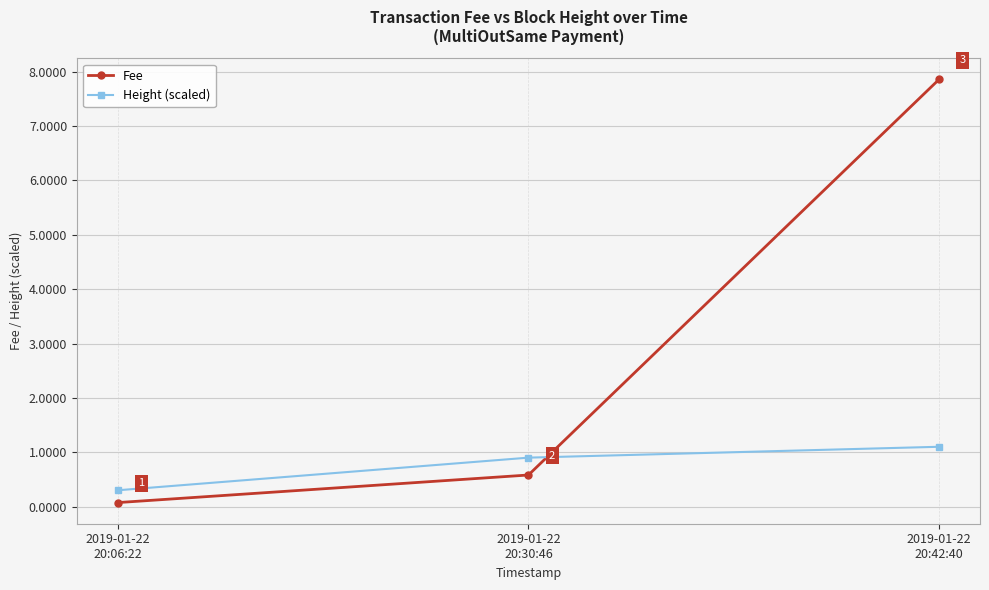

What is the value of the Height (scaled) point at the 2nd from the left?

0.9